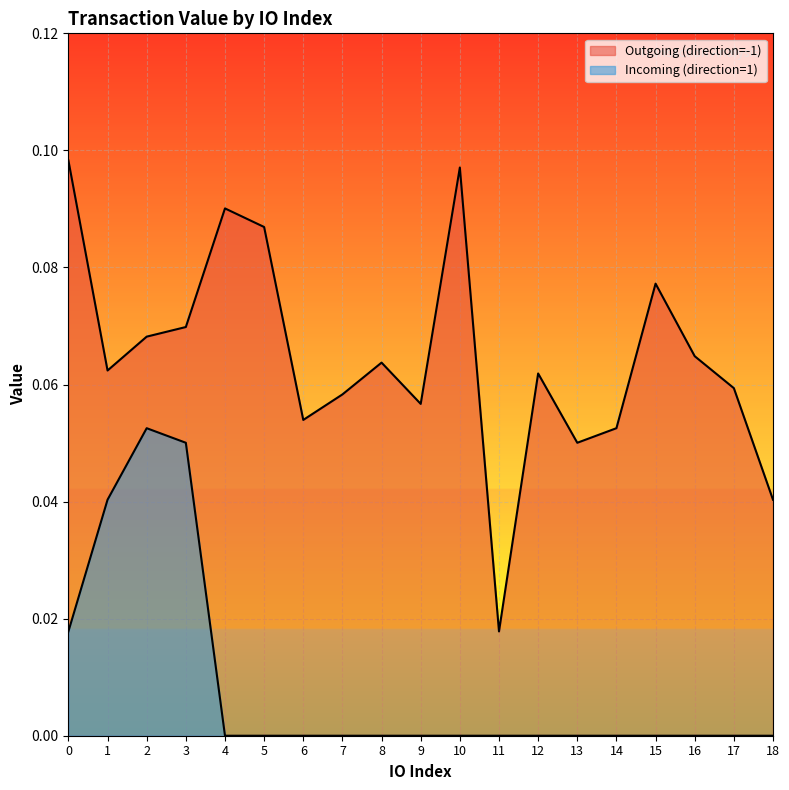

Reading left to right, extract all data points from this chart.

Outgoing (direction=-1): 0=0.1	1=0.1	2=0.1	3=0.1	4=0.1	5=0.1	6=0.1	7=0.1	8=0.1	9=0.1	10=0.1	11=0.0	12=0.1	13=0.1	14=0.1	15=0.1	16=0.1	17=0.1	18=0.0
Incoming (direction=1): 0=0.0	1=0.0	2=0.1	3=0.1	4=0.0	5=0.0	6=0.0	7=0.0	8=0.0	9=0.0	10=0.0	11=0.0	12=0.0	13=0.0	14=0.0	15=0.0	16=0.0	17=0.0	18=0.0